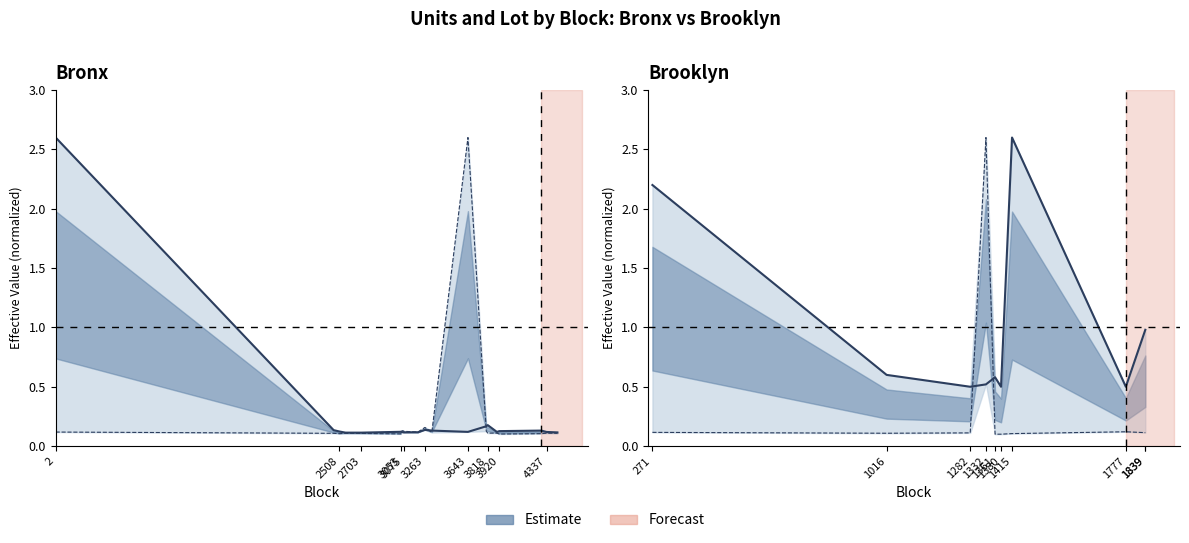

Where is Lot (normalized) nearest to the value 1?

1777